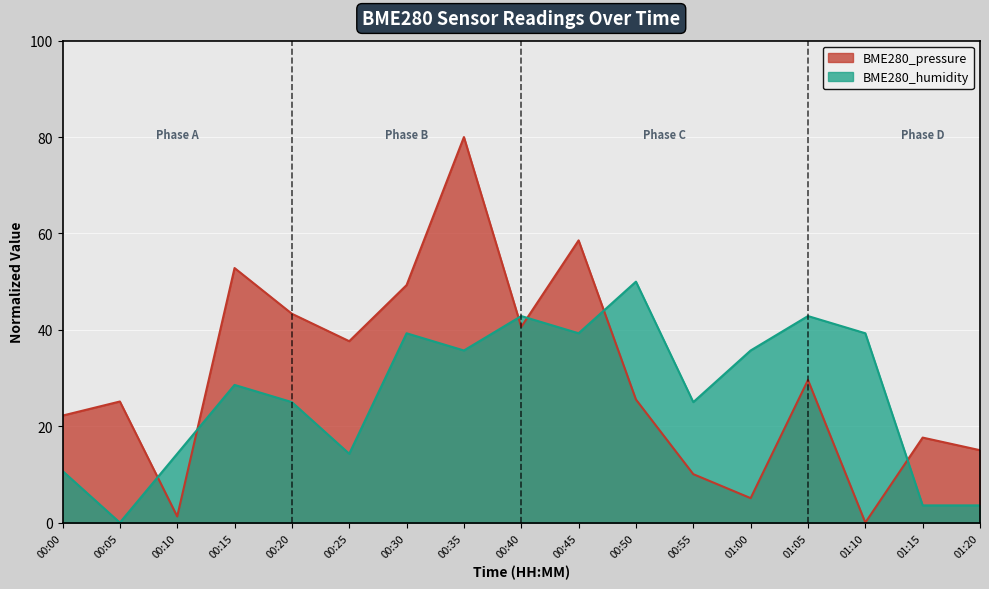

How many lines are shown in the chart?

2